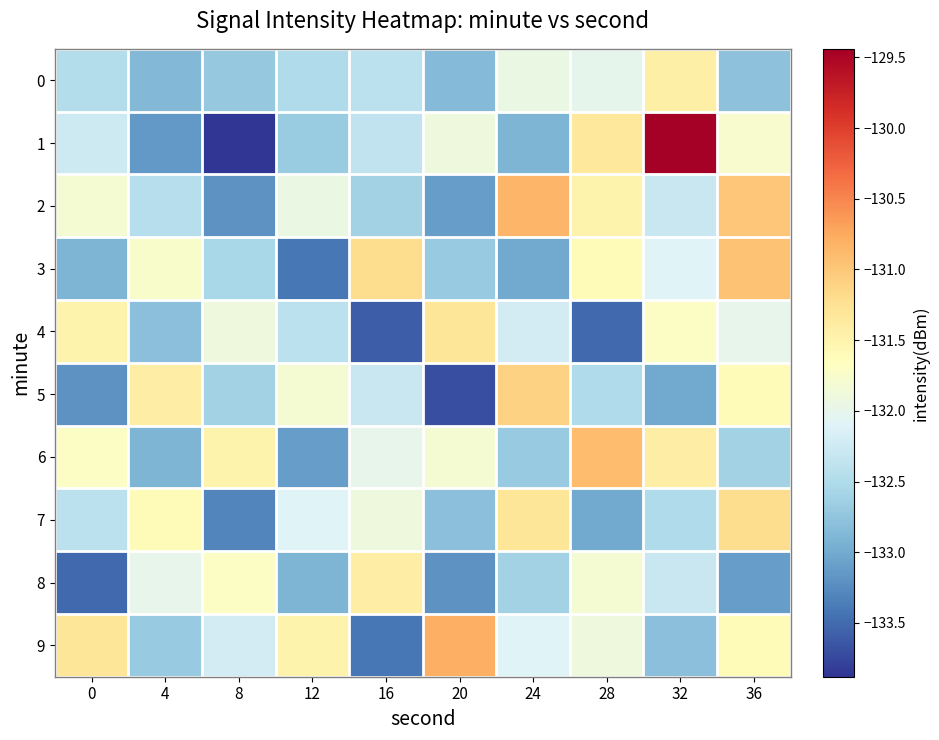

Between 32 and 36, which series saw the biggest shift?

1